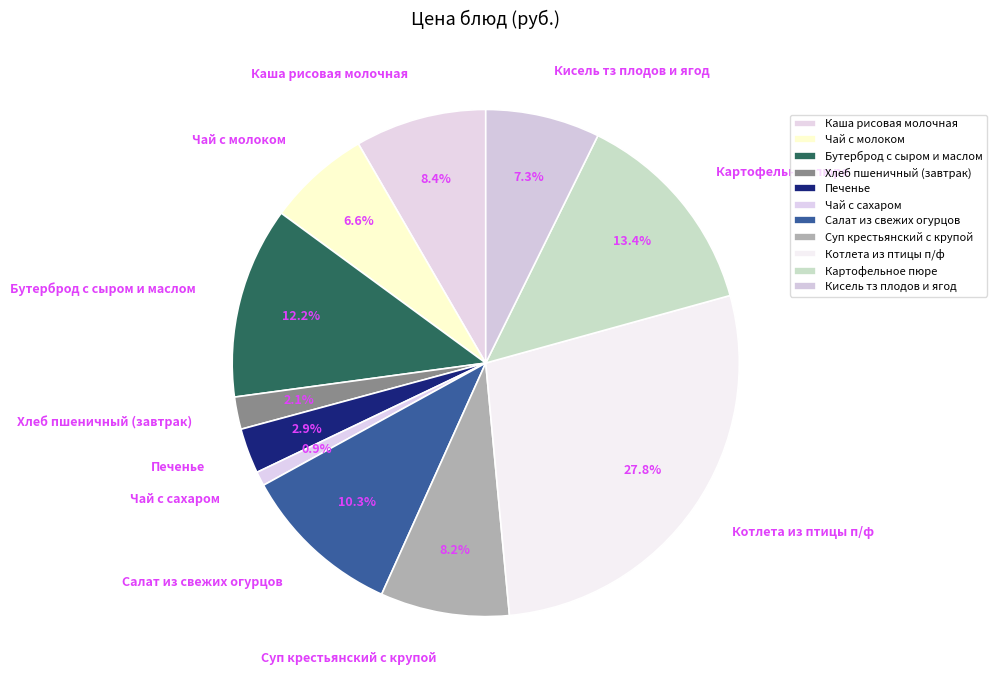

True or false: Печенье accounts for 3% of the total.

True